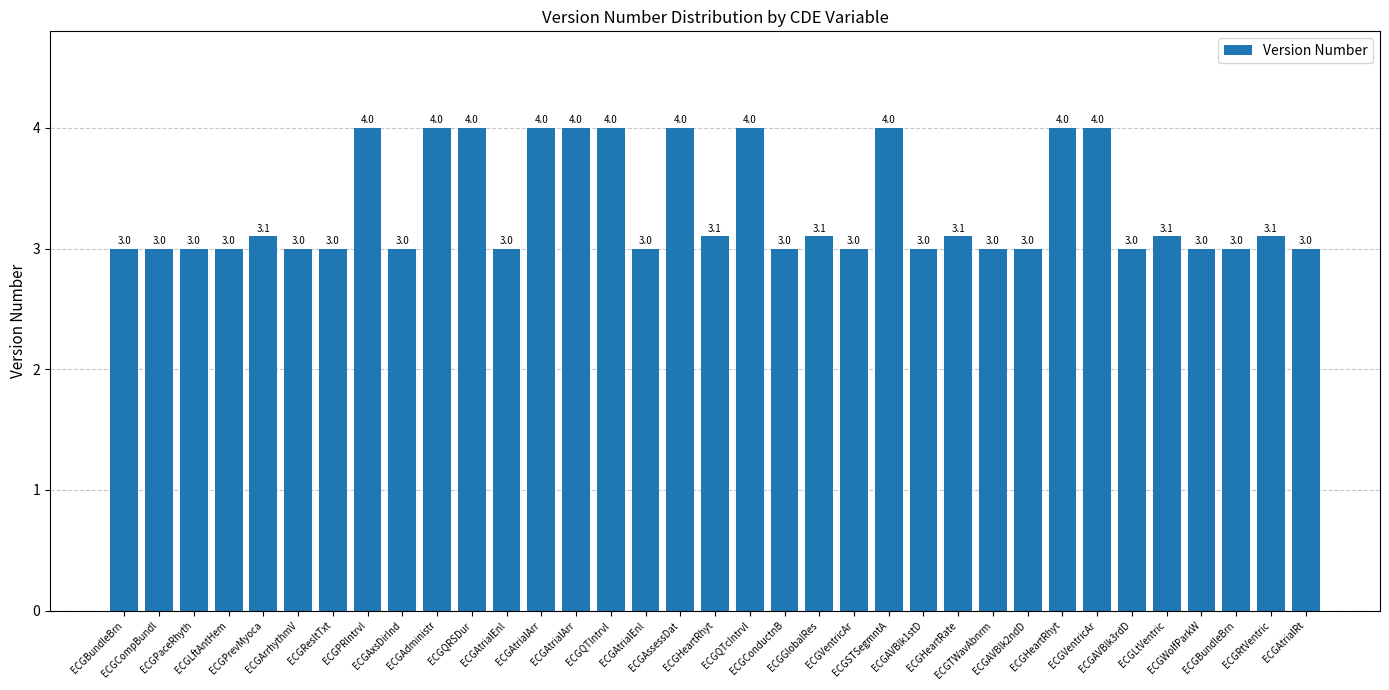

What is the sum of the values at ECGPRIntrvl and ECGLtVentric?

7.1